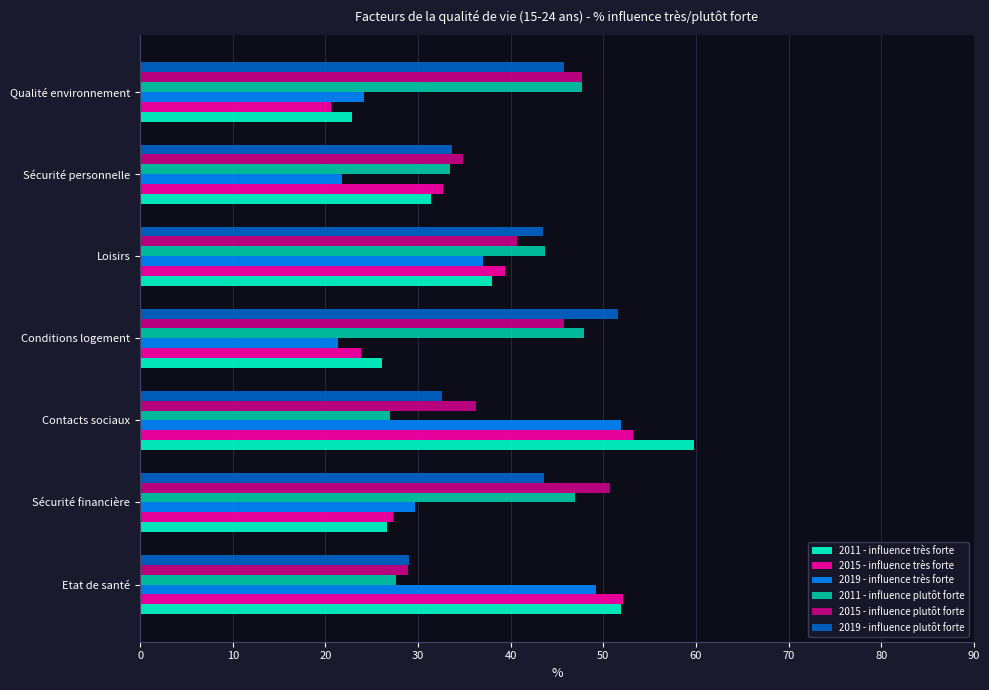

What is the difference between the second highest and minimum values in the 2011 - influence très forte series?

29.1